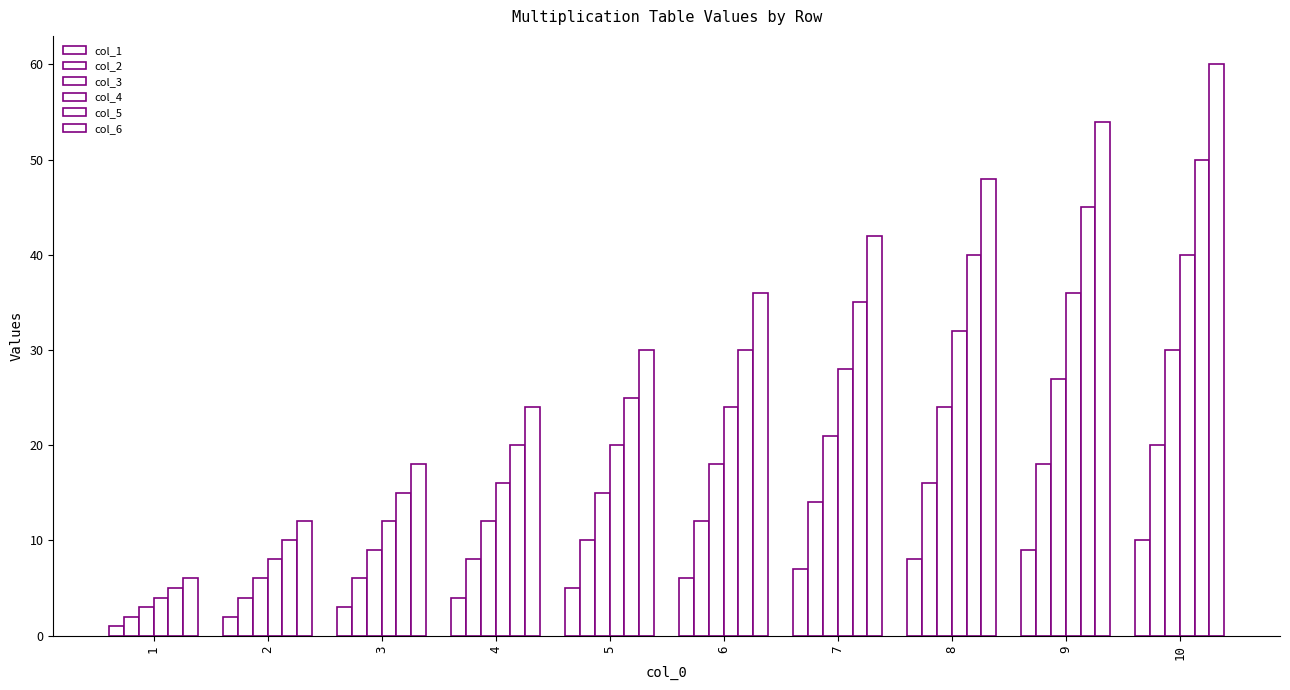

The value of col_1 at 9 is 4. True or false?

False